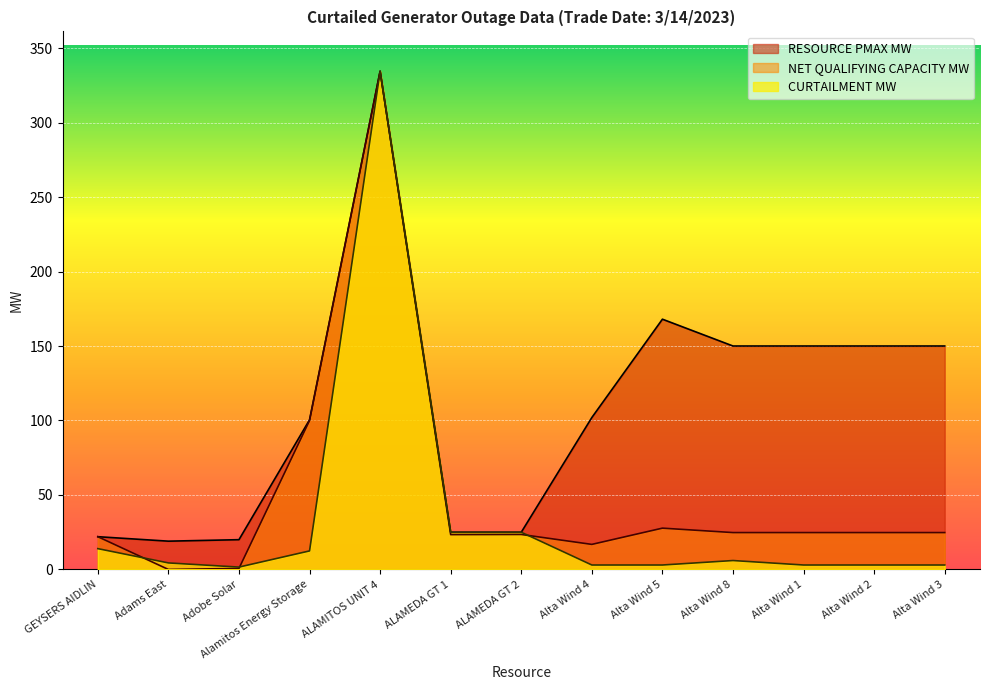

Reading left to right, list all the values displayed in this chart.

CURTAILMENT MW: GEYSERS AIDLIN=14.0	Adams East=4.4	Adobe Solar=1.6	Alamitos Energy Storage=12.4	ALAMITOS UNIT 4=334.4	ALAMEDA GT 1=25.0	ALAMEDA GT 2=25.0	Alta Wind 4=3.0	Alta Wind 5=3.0	Alta Wind 8=6.0	Alta Wind 1=3.0	Alta Wind 2=3.0	Alta Wind 3=3.0
RESOURCE PMAX MW: GEYSERS AIDLIN=22.0	Adams East=19.0	Adobe Solar=20.0	Alamitos Energy Storage=100.5	ALAMITOS UNIT 4=334.4	ALAMEDA GT 1=25.0	ALAMEDA GT 2=25.0	Alta Wind 4=102.0	Alta Wind 5=168.0	Alta Wind 8=150.0	Alta Wind 1=150.0	Alta Wind 2=150.0	Alta Wind 3=150.0
NET QUALIFYING CAPACITY MW: GEYSERS AIDLIN=22.0	Adams East=0.0	Adobe Solar=0.7	Alamitos Energy Storage=100.0	ALAMITOS UNIT 4=334.4	ALAMEDA GT 1=23.4	ALAMEDA GT 2=23.5	Alta Wind 4=16.8	Alta Wind 5=27.7	Alta Wind 8=24.8	Alta Wind 1=24.8	Alta Wind 2=24.8	Alta Wind 3=24.8